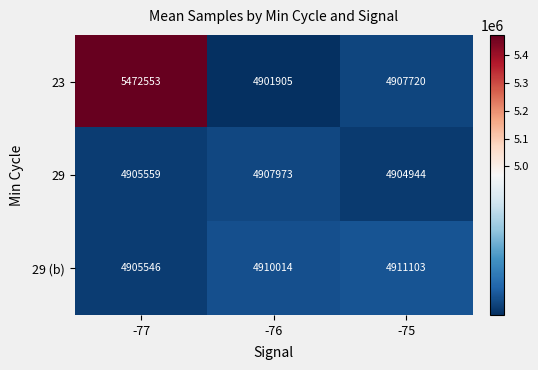

What is the difference between the highest and lowest values at -77?

567007